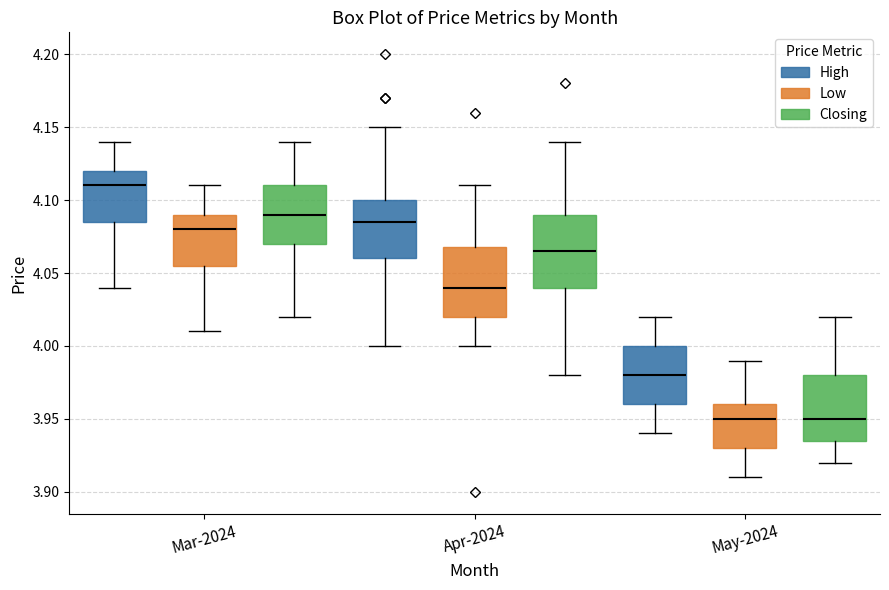

Reading left to right, transcribe this box plot: for each box, give where its median line is, the range the box spans, and where its two whiskers end, as read against the y-axis. The values are not printed on the chart, so give them approximately, as read against the axis.

Mar-2024 (High): median 4.110, box 4.085 to 4.120, whiskers 4.040 to 4.140
Mar-2024 (Low): median 4.080, box 4.055 to 4.090, whiskers 4.010 to 4.110
Mar-2024 (Closing): median 4.090, box 4.070 to 4.110, whiskers 4.020 to 4.140
Apr-2024 (High): median 4.085, box 4.060 to 4.100, whiskers 4.000 to 4.150
Apr-2024 (Low): median 4.040, box 4.020 to 4.070, whiskers 4.000 to 4.110
Apr-2024 (Closing): median 4.065, box 4.040 to 4.090, whiskers 3.980 to 4.140
May-2024 (High): median 3.980, box 3.960 to 4.000, whiskers 3.940 to 4.020
May-2024 (Low): median 3.950, box 3.930 to 3.960, whiskers 3.910 to 3.990
May-2024 (Closing): median 3.950, box 3.935 to 3.980, whiskers 3.920 to 4.020